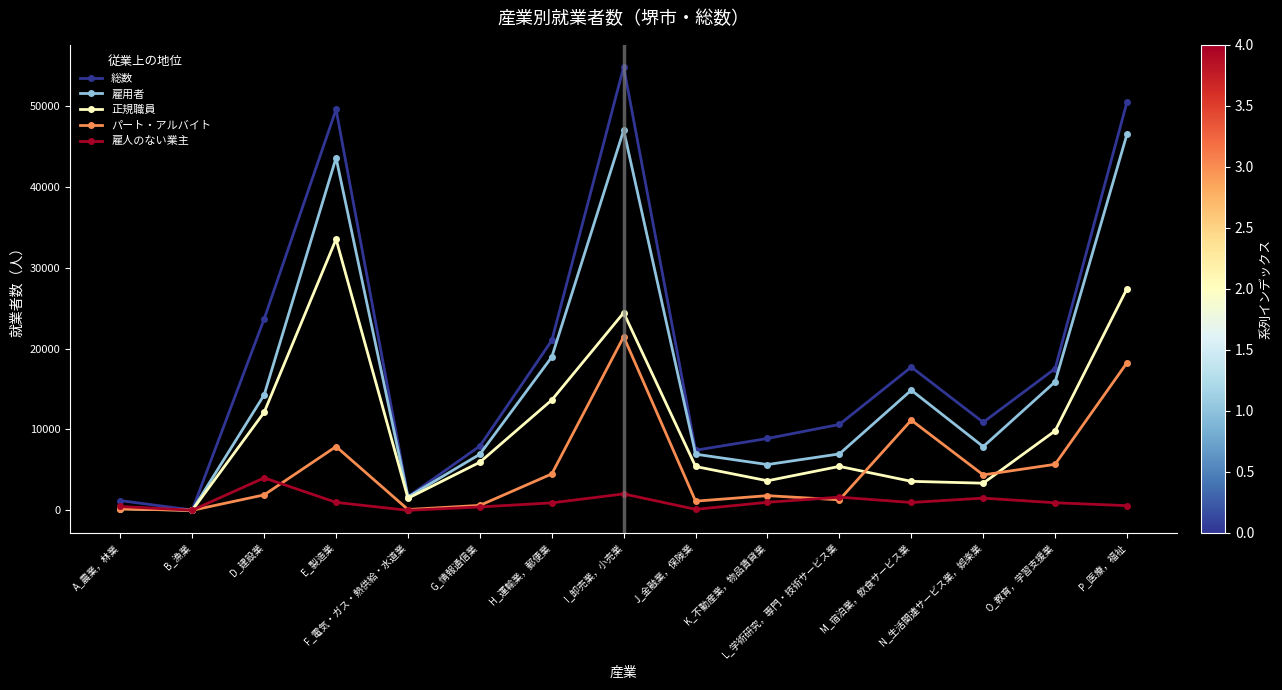

How many series are shown in this chart?

5